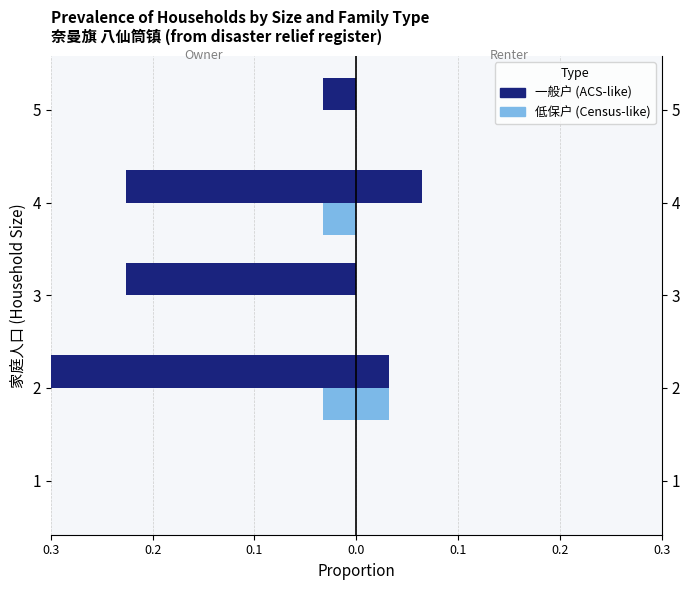

Rank the series by their average value, from highest to lowest.

低保户 (Census-like), 一般户 (ACS-like)